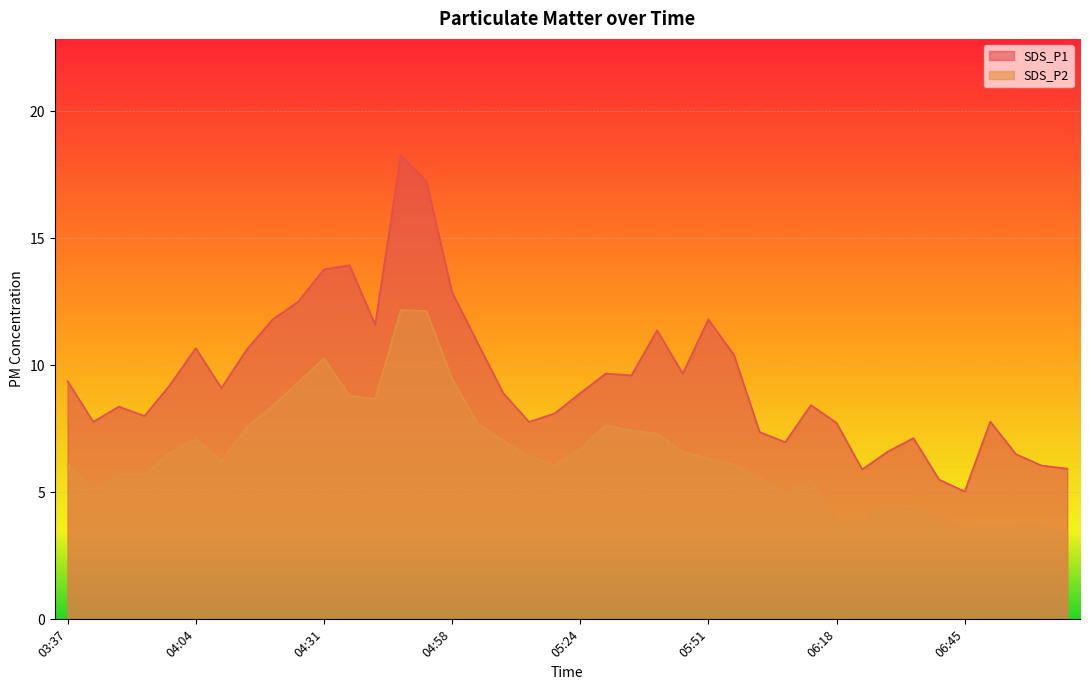

Between 04:09 and 06:07, which series saw the biggest shift?

SDS_P1